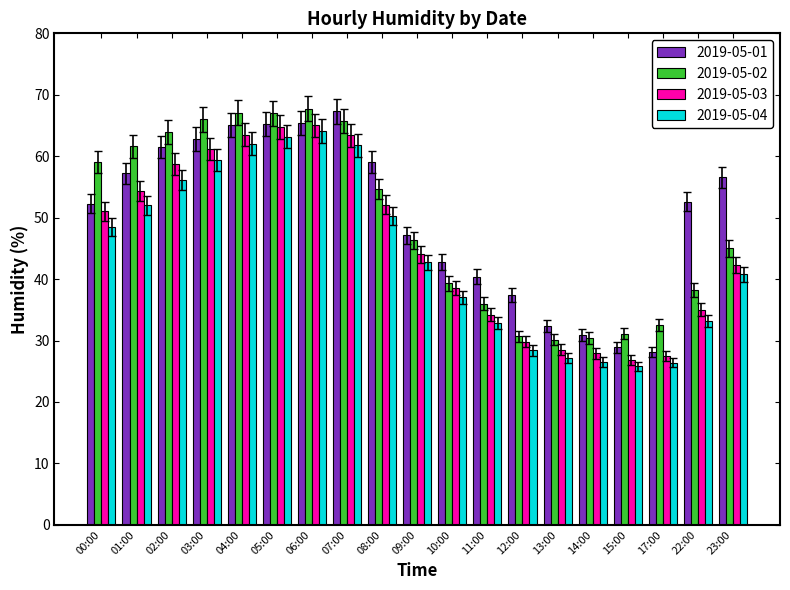

What is the difference between the maximum and second lowest values in the 2019-05-04 series?

37.7